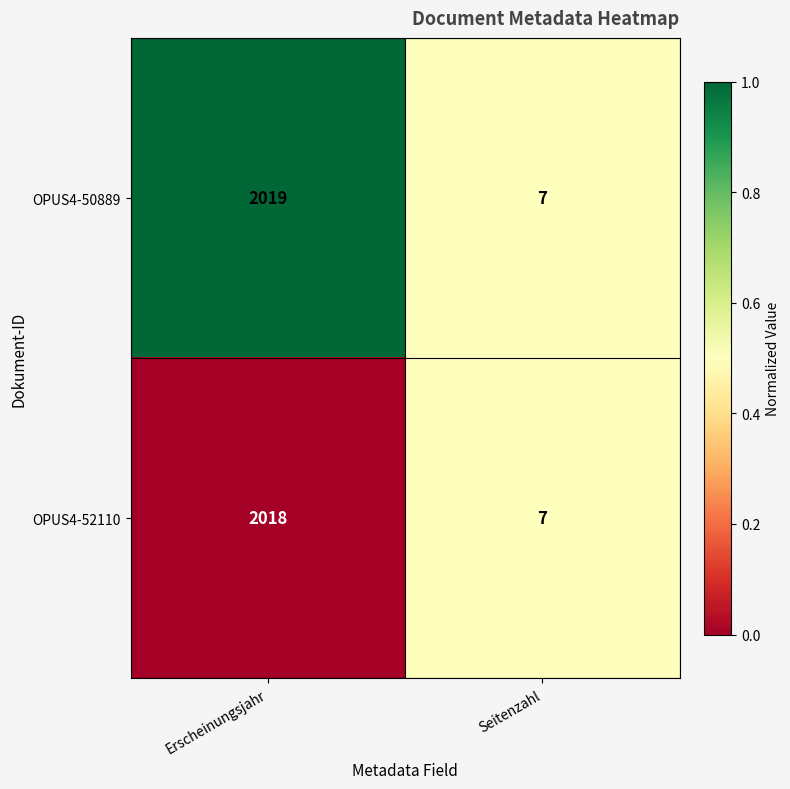

What is the sum of all OPUS4-52110 values?

2025